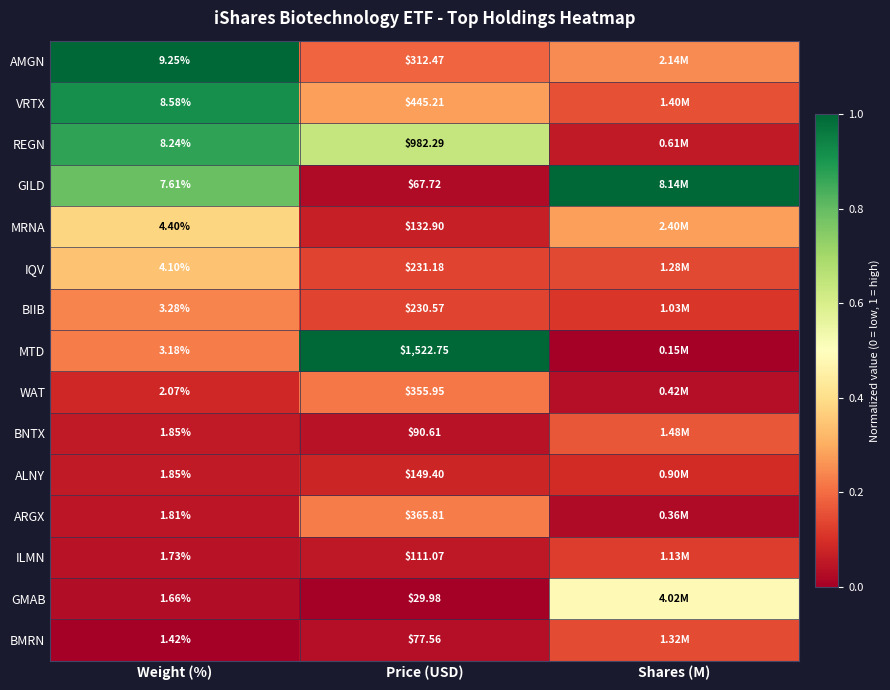

Rank the series at Price (USD) from highest to lowest value.

MTD, REGN, VRTX, ARGX, WAT, AMGN, IQV, BIIB, ALNY, MRNA, ILMN, BNTX, BMRN, GILD, GMAB